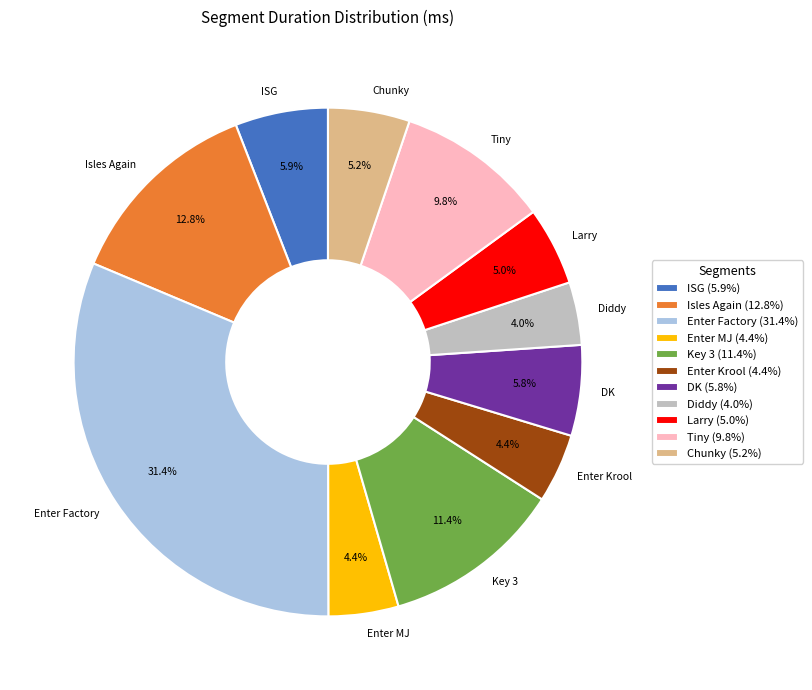

Is there any slice that represents more than half of the pie?

No